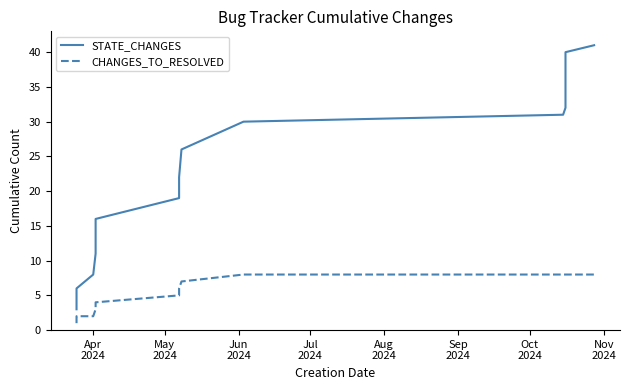

True or false: CHANGES_TO_RESOLVED and STATE_CHANGES intersect in this chart.

False